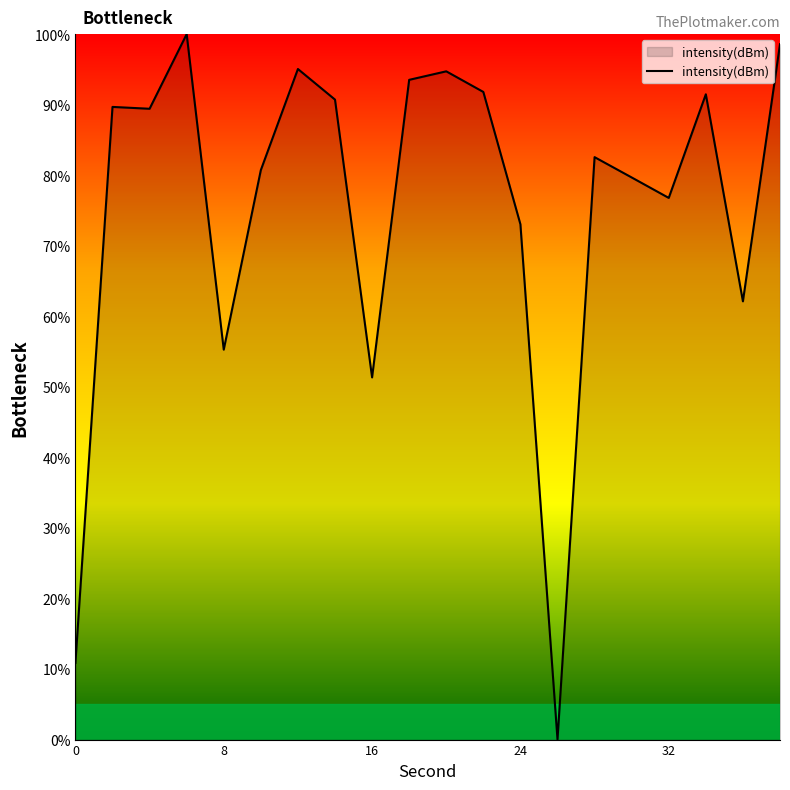

What is the greatest value displayed?

100.0